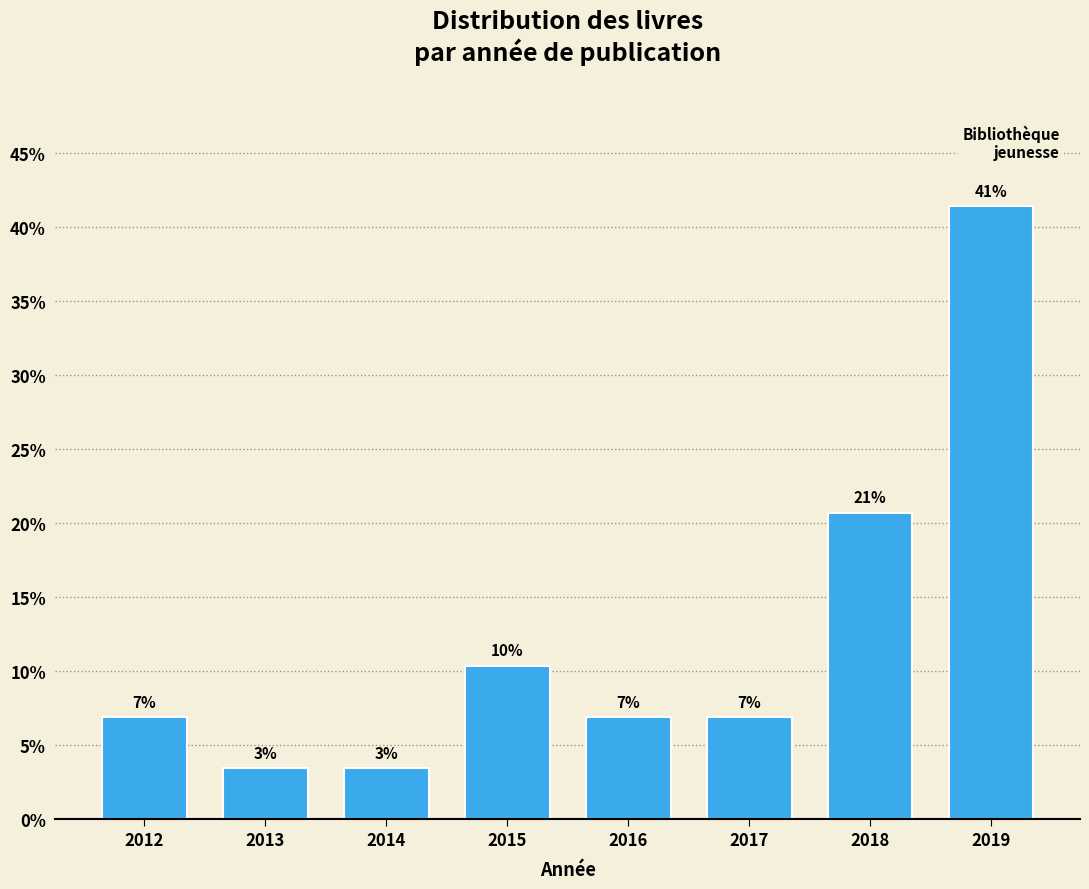

Does the chart contain any negative values?

No